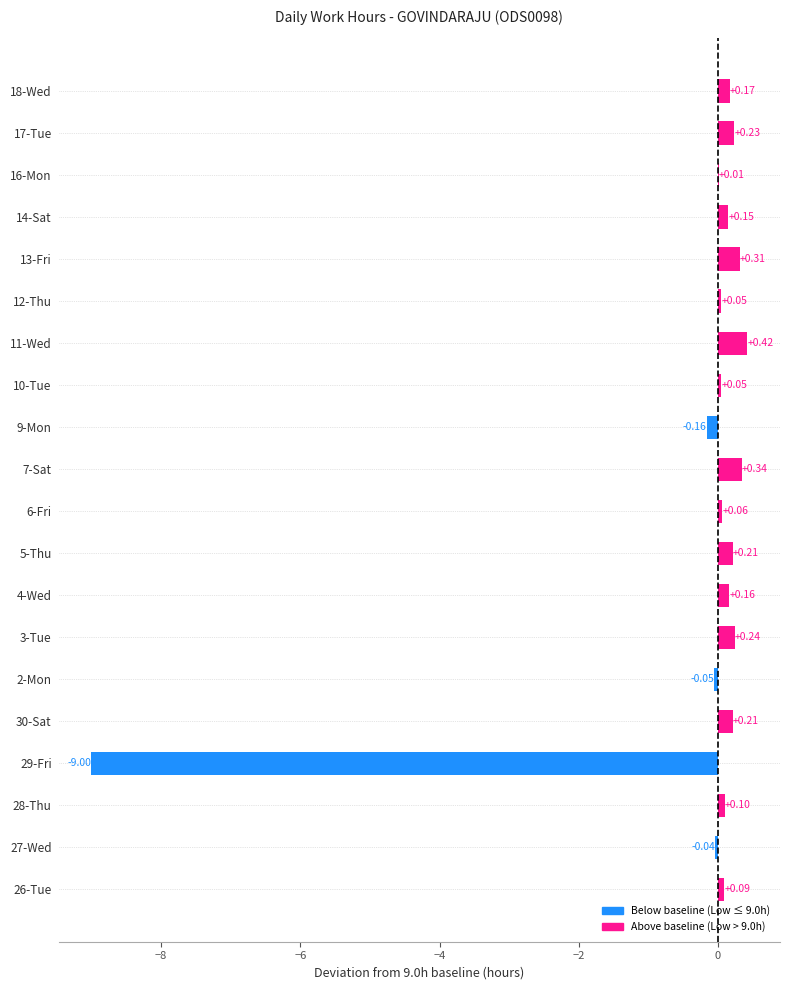

Which has a higher value, 9-Mon or 30-Sat?

30-Sat